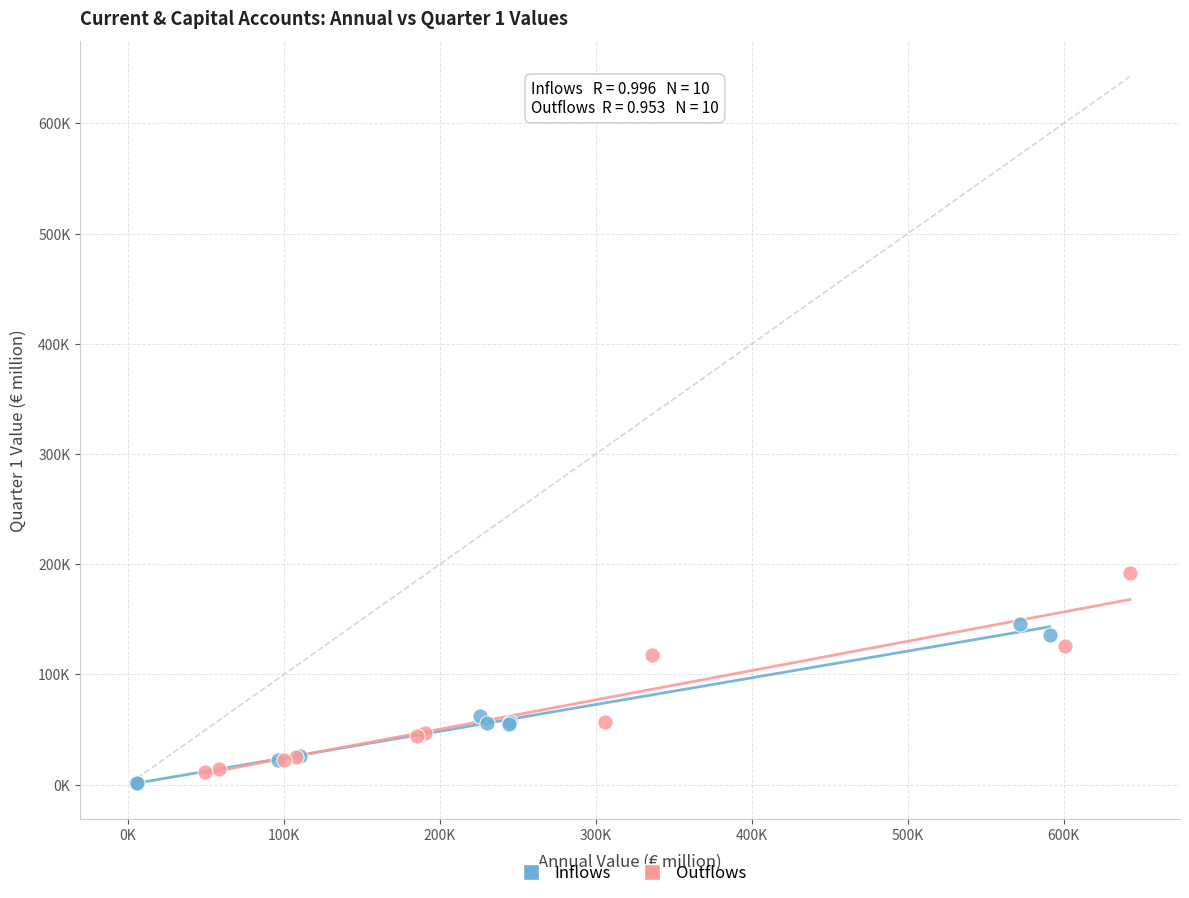

Which series has the widest spread of Y values?

Outflows